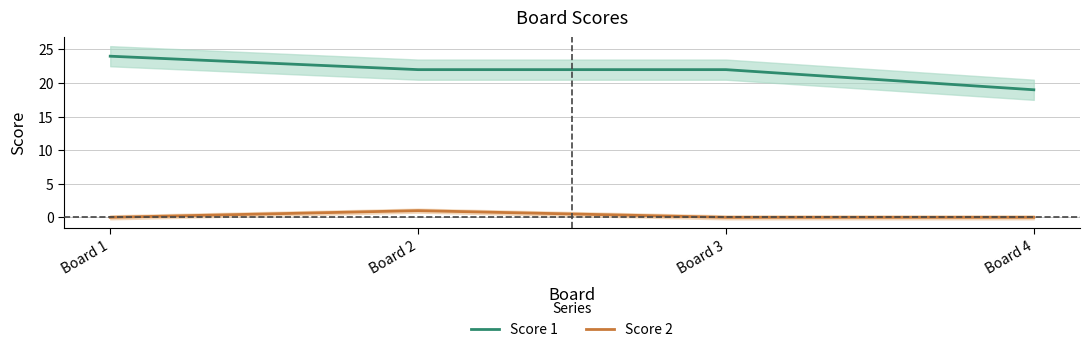

What is the sum of all Score 1 values?

87